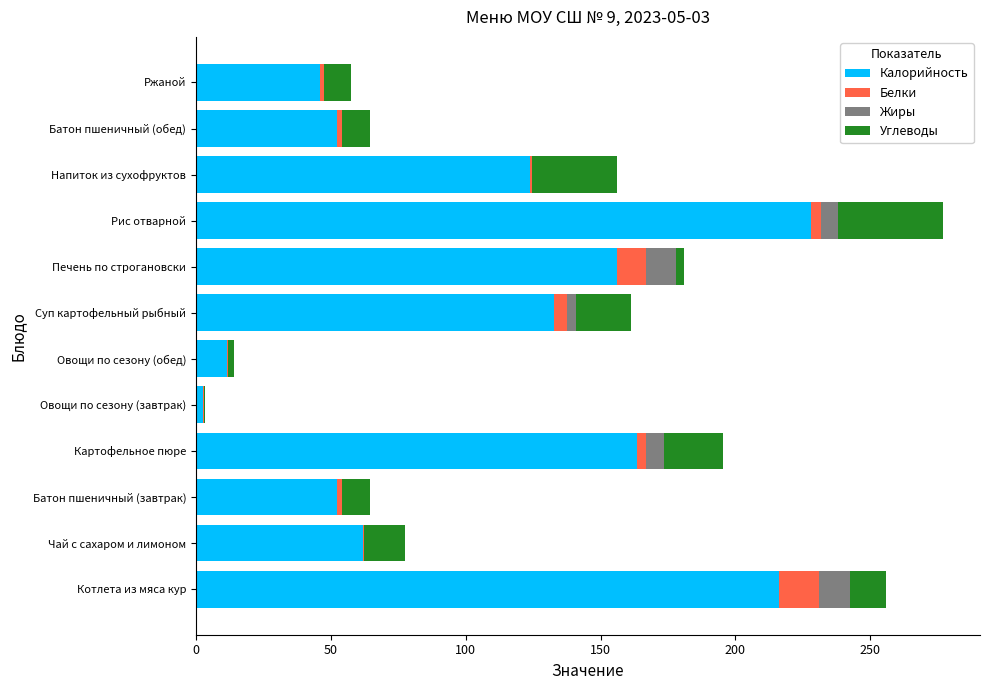

The Калорийность series shows 93.2 at Батон пшеничный (обед). True or false?

False